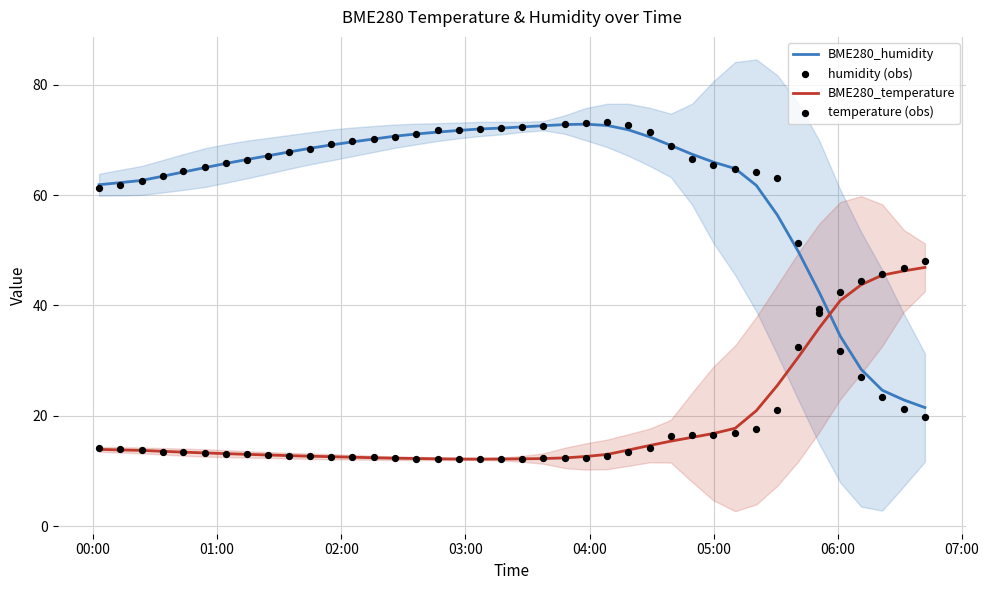

What are all the series names shown in the legend?

BME280_humidity, BME280_temperature, humidity (obs), temperature (obs)